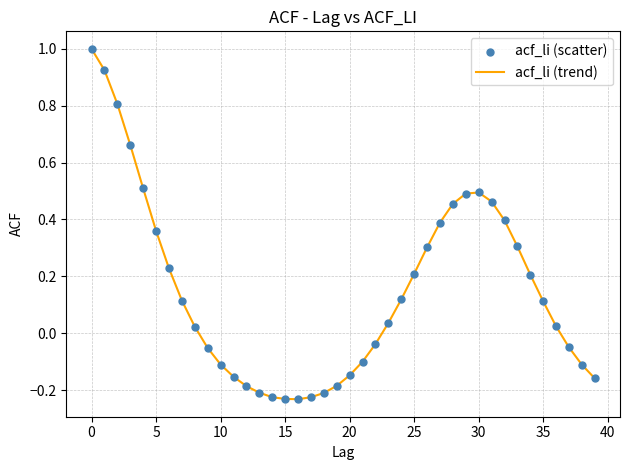

What is the difference between the maximum and minimum values?

1.2